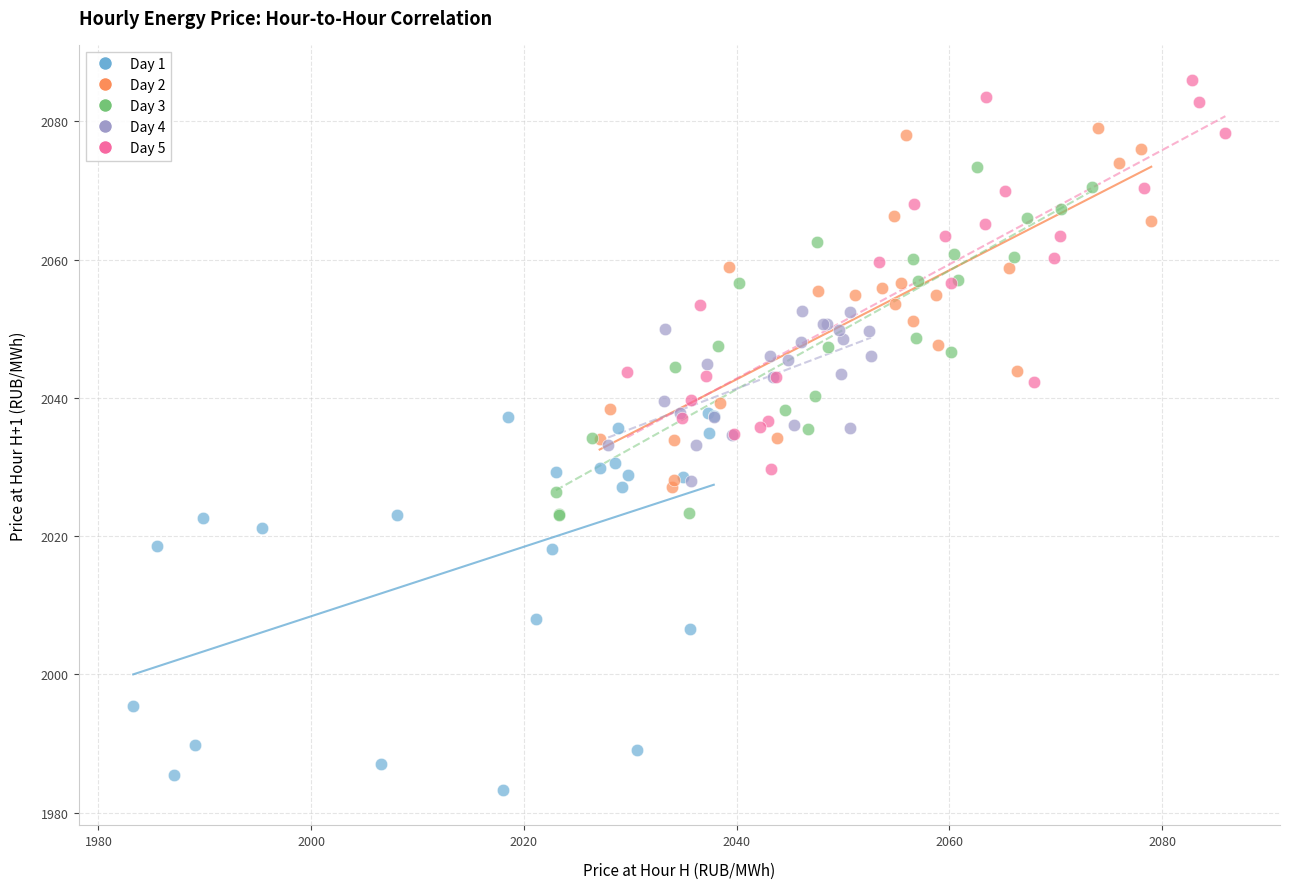

Which series contains the highest Y value?

Day 5